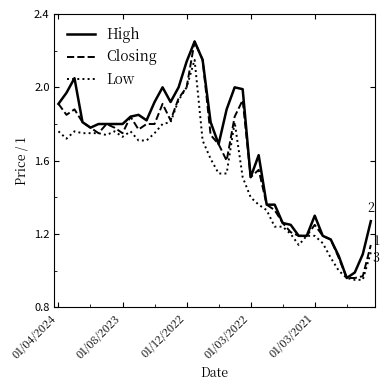

Is this an area chart (filled region under the line)?

No